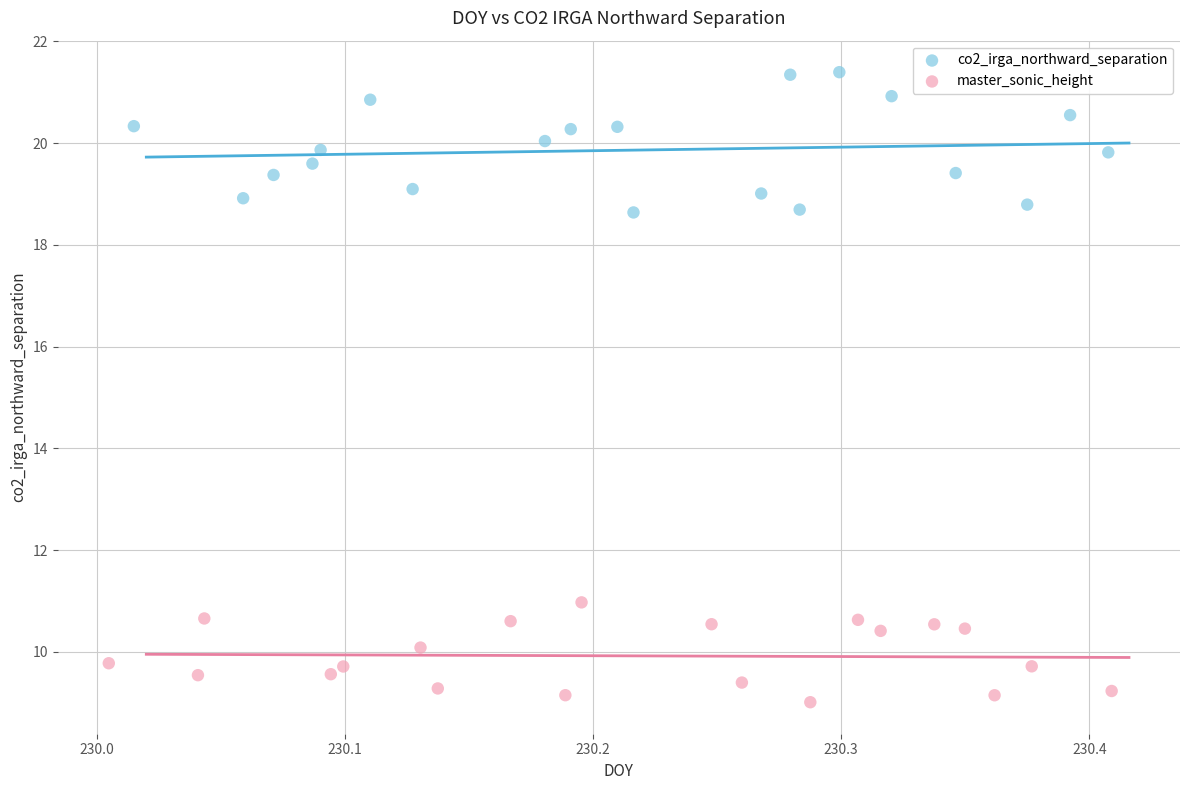

Which series reaches the minimum Y coordinate?

master_sonic_height